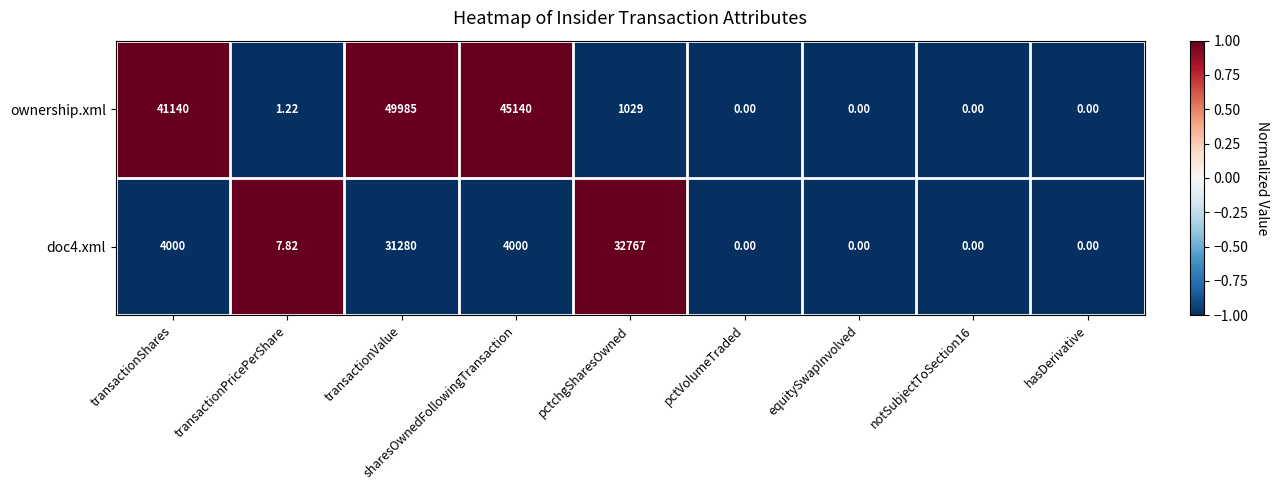

List the series in order of their overall mean, lowest first.

doc4.xml, ownership.xml